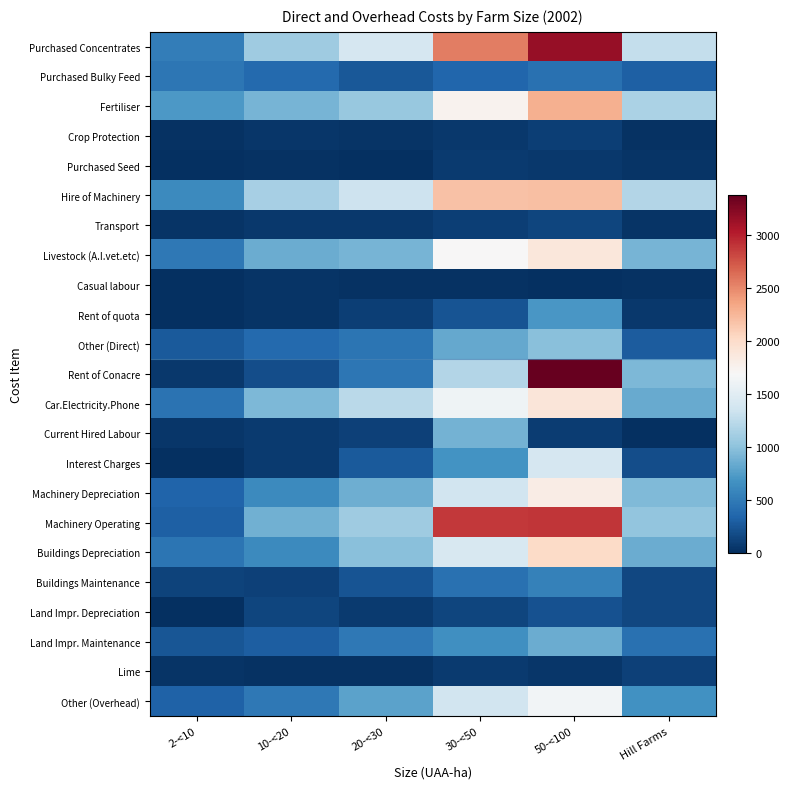

Which has a higher value, 50-<100 or 20-<30?

50-<100